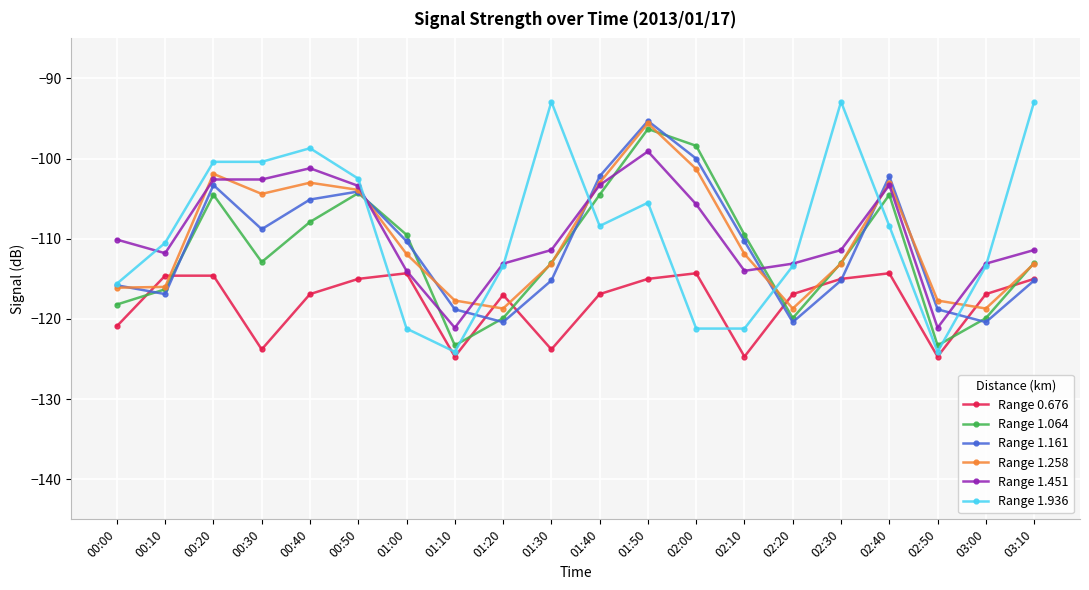

How many values in the Range 1.258 series exceed -111?

8